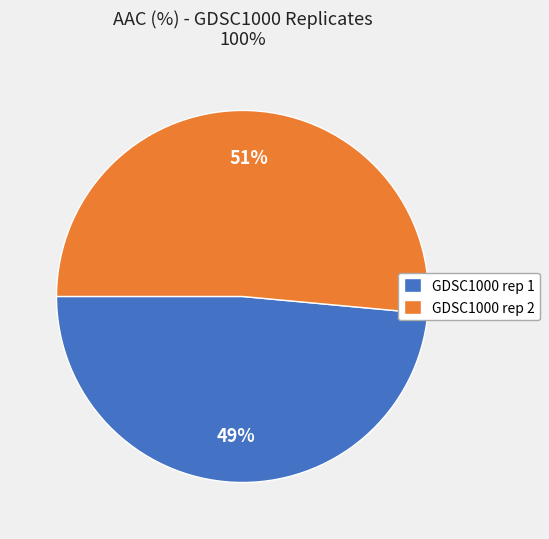

What is the largest slice in the pie chart?

GDSC1000 rep 2